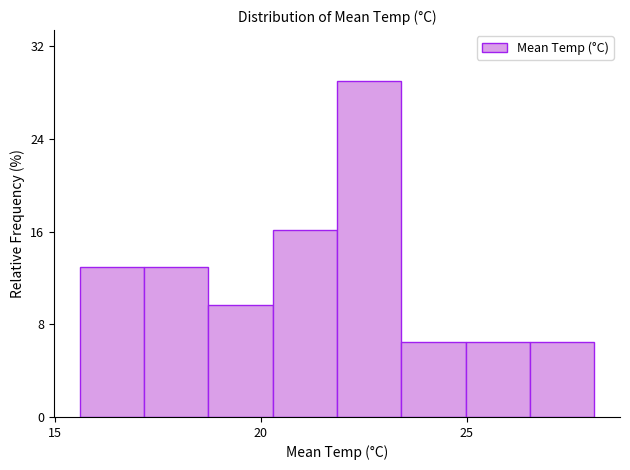

Around what value on the x-axis is the tallest bar? Give the approximate position of its centre, as read against the axis.

22.5